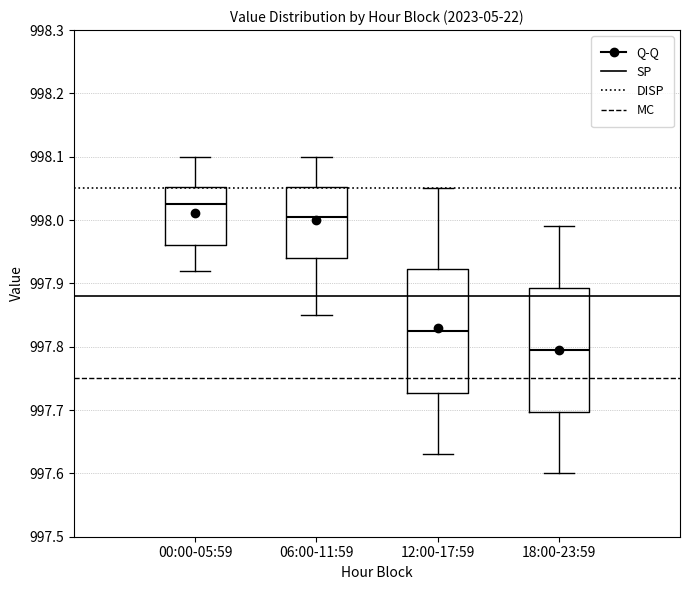

Which box's median line is the highest?

00:00-05:59